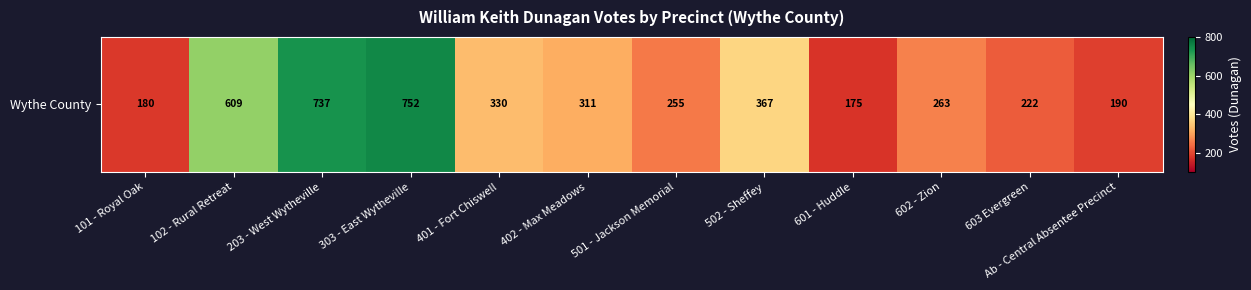

At which label does the data first exceed 311?

102 - Rural Retreat